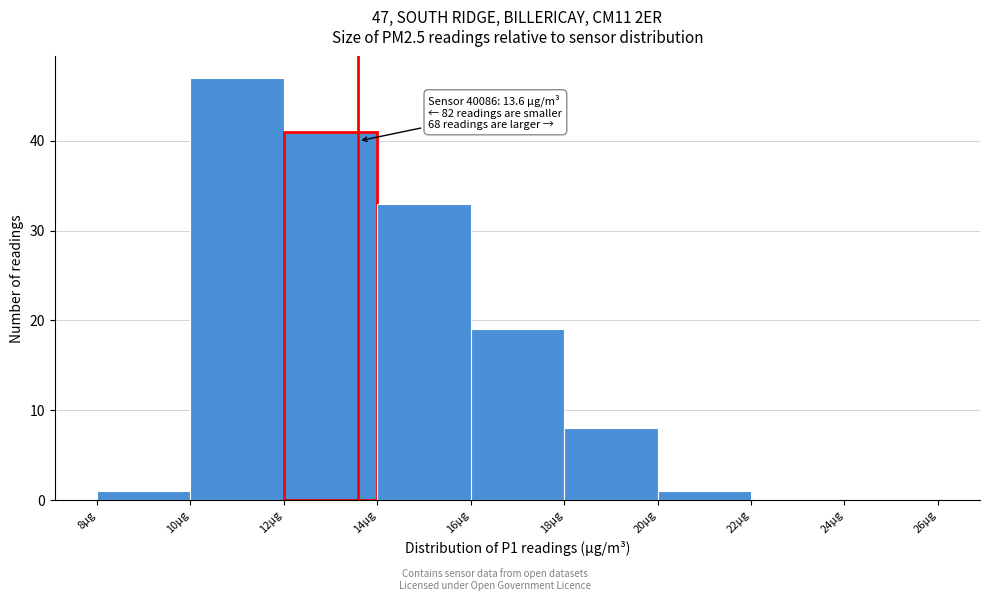

Which range on the x-axis has the tallest bar?

10 to 12